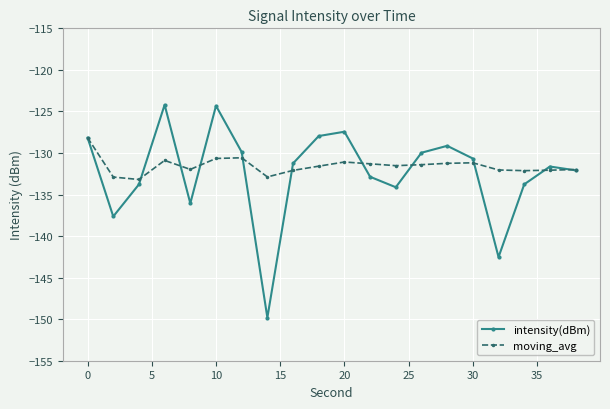

Rank the series by their maximum value, from highest to lowest.

intensity(dBm), moving_avg